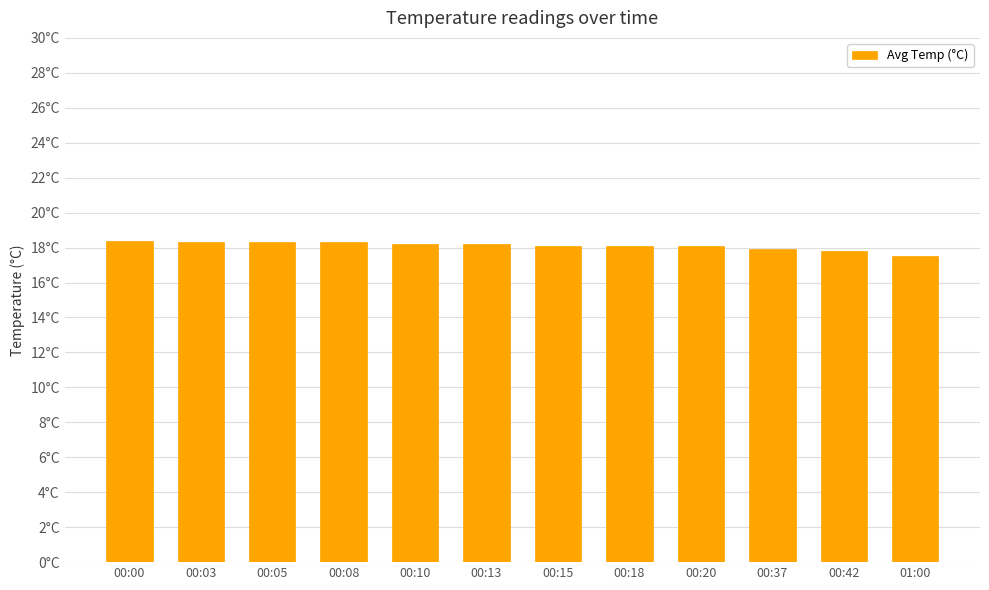

Rank the categories by value from highest to lowest.

00:00, 00:03, 00:05, 00:08, 00:10, 00:13, 00:15, 00:18, 00:20, 00:37, 00:42, 01:00